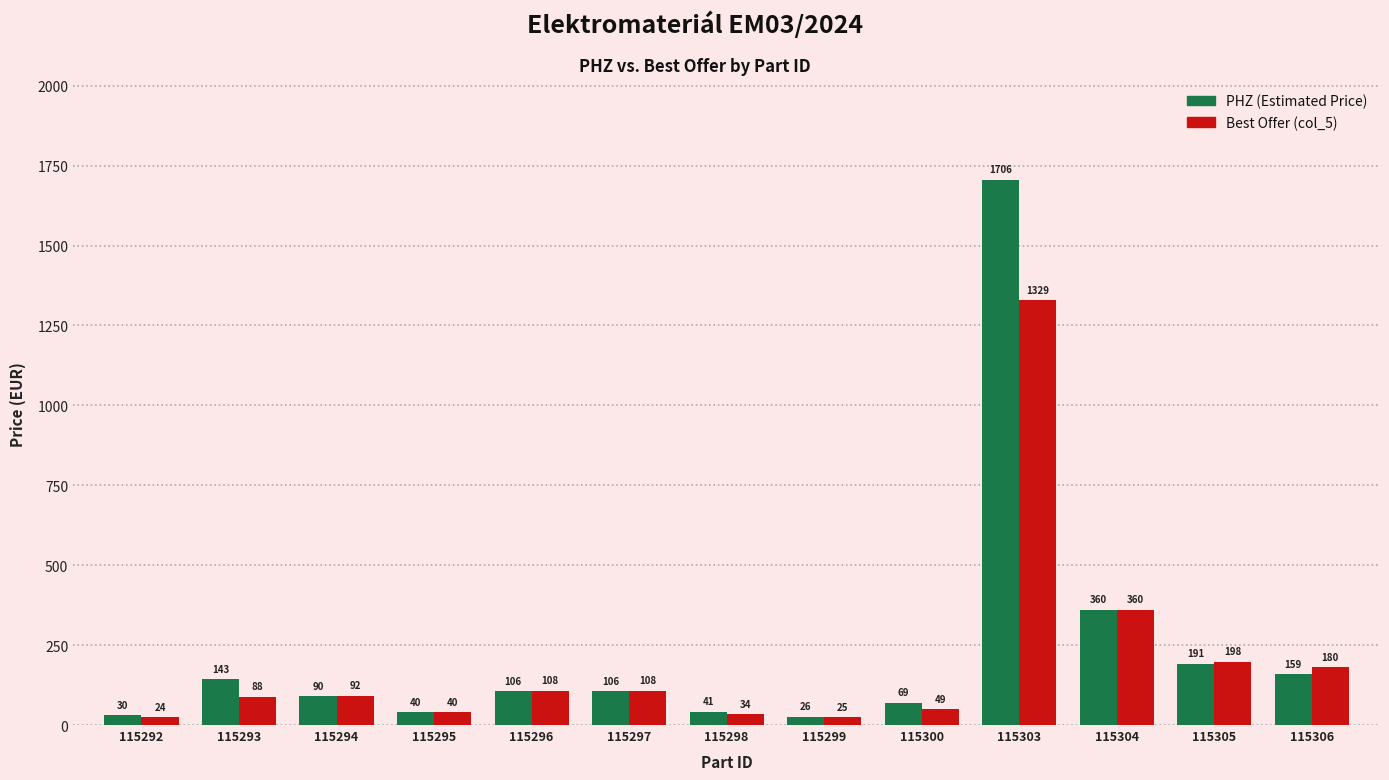

At how many categories does at least one series exceed 236?

2